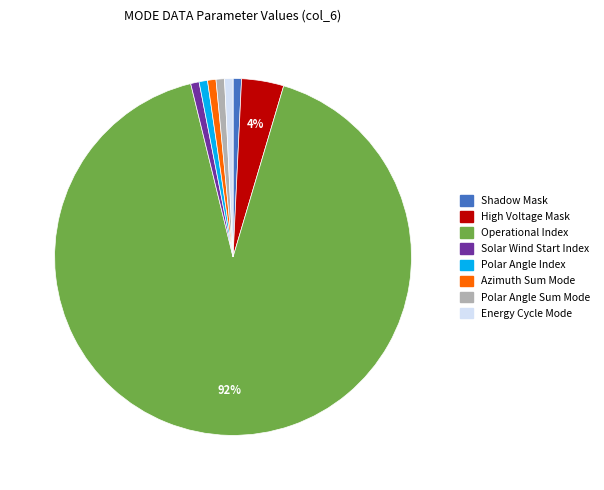

What percentage is the Solar Wind Start Index slice, to the nearest percent?

1%